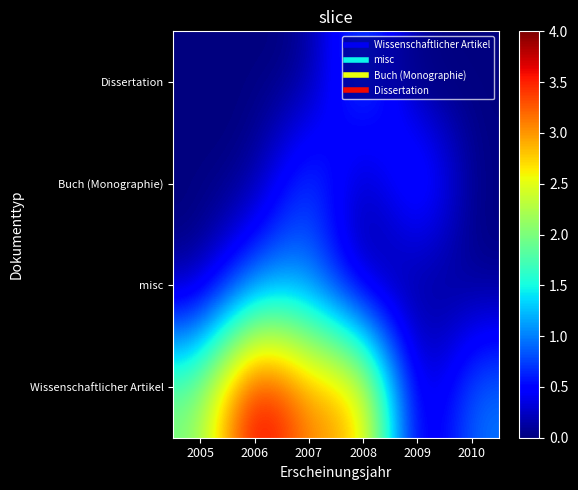

Rank the series by their maximum value, from highest to lowest.

Wissenschaftlicher Artikel, misc, Buch (Monographie), Dissertation